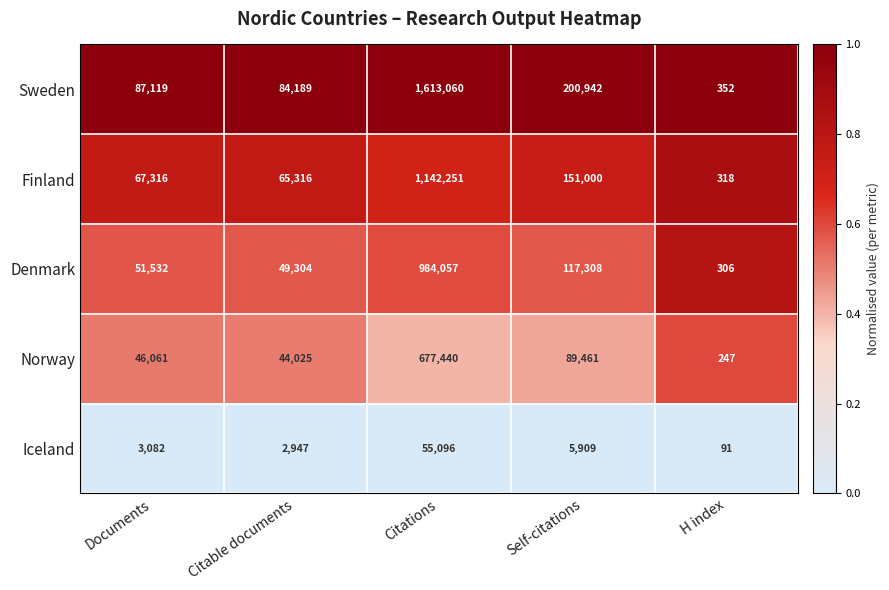

What is the lowest value of the Finland series?

318